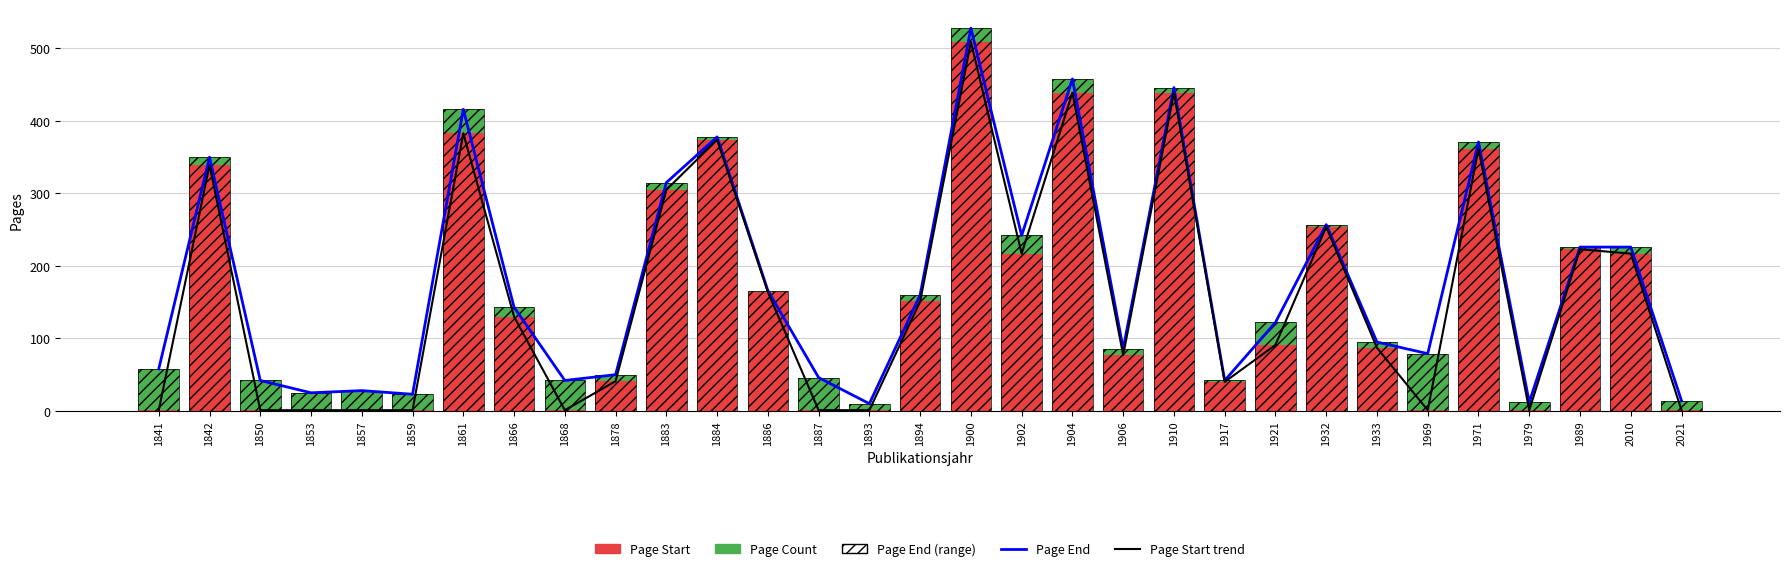

Reading right to left, what are all the values shown in this chart?

Page End: 2021=14	2010=226	1989=226	1979=12	1971=371	1969=79	1933=95	1932=257	1921=122	1917=42	1910=446	1906=86	1904=458	1902=242	1900=528	1894=160	1893=10	1887=46	1886=166	1884=378	1883=315	1878=50	1868=42	1866=143	1861=416	1859=23	1857=28	1853=25	1850=42	1842=350	1841=58
Page Start trend: 2021=1	2010=217	1989=223	1979=1	1971=362	1969=1	1933=87	1932=254	1921=91	1917=40	1910=439	1906=77	1904=439	1902=217	1900=509	1894=151	1893=1	1887=1	1886=164	1884=374	1883=305	1878=41	1868=1	1866=130	1861=383	1859=1	1857=1	1853=1	1850=1	1842=339	1841=1
Page Start: 2021=1	2010=217	1989=223	1979=1	1971=362	1969=1	1933=87	1932=254	1921=91	1917=40	1910=439	1906=77	1904=439	1902=217	1900=509	1894=151	1893=1	1887=1	1886=164	1884=374	1883=305	1878=41	1868=1	1866=130	1861=383	1859=1	1857=1	1853=1	1850=1	1842=339	1841=1
Page Count: 2021=13	2010=9	1989=3	1979=11	1971=9	1969=78	1933=8	1932=3	1921=31	1917=2	1910=7	1906=9	1904=19	1902=25	1900=19	1894=9	1893=9	1887=45	1886=2	1884=4	1883=10	1878=9	1868=41	1866=13	1861=33	1859=22	1857=27	1853=24	1850=41	1842=11	1841=57
Page End (hatch): 2021=14	2010=226	1989=226	1979=12	1971=371	1969=79	1933=95	1932=257	1921=122	1917=42	1910=446	1906=86	1904=458	1902=242	1900=528	1894=160	1893=10	1887=46	1886=166	1884=378	1883=315	1878=50	1868=42	1866=143	1861=416	1859=23	1857=28	1853=25	1850=42	1842=350	1841=58